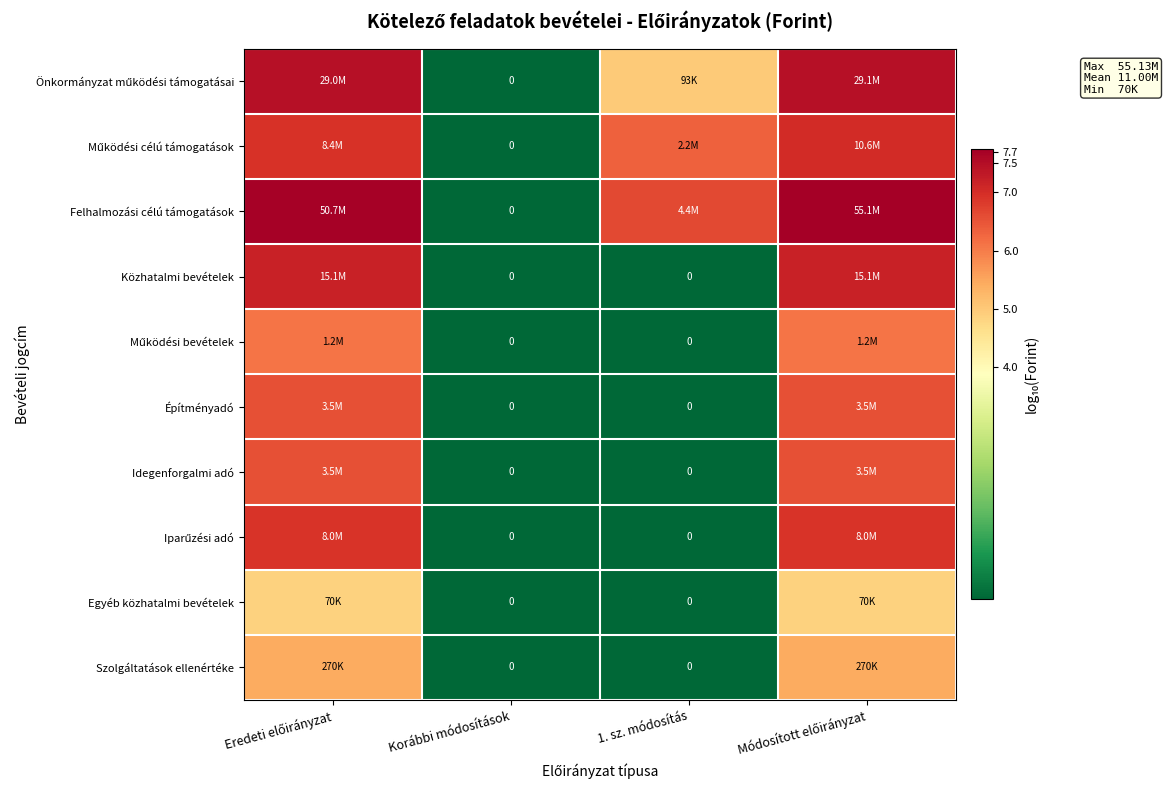

Rank the categories by Működési célú támogatások value from lowest to highest.

Korábbi módosítások, 1. sz. módosítás, Eredeti előirányzat, Módosított előirányzat